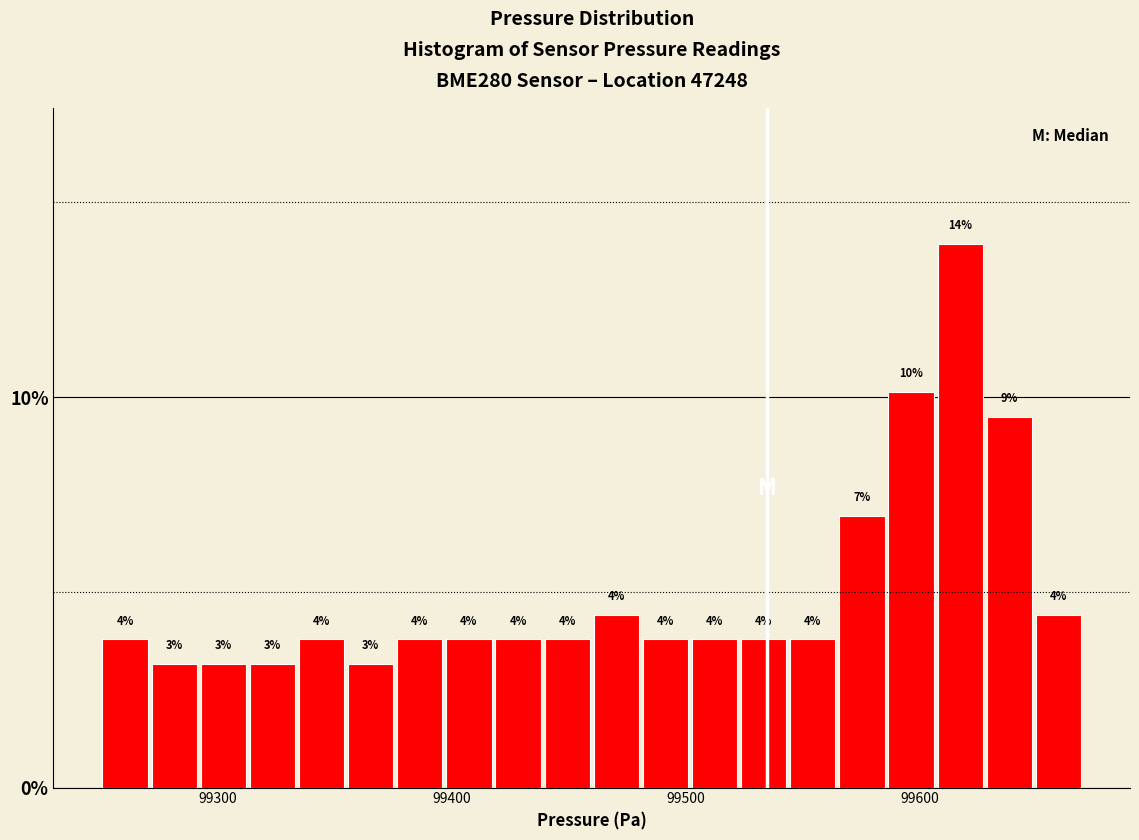

Read against the x-axis, roughly where is the centre of the tallest bar?

99620